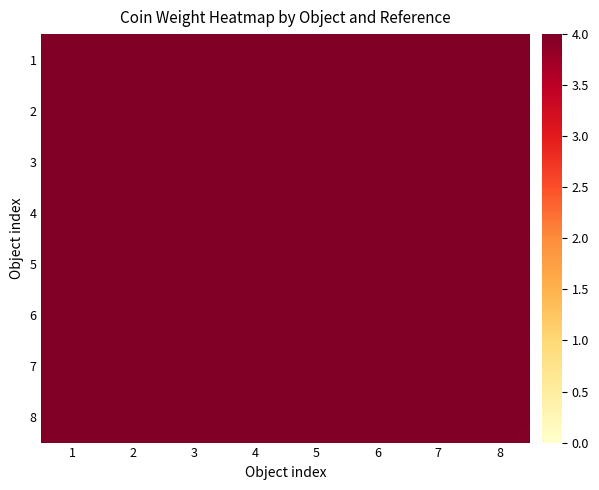

Reading right to left, what are all the values shown in this chart?

1: 8=5.0	7=4.4	6=4.5	5=4.8	4=3.8	3=4.6	2=4.8	1=3.9
2: 8=4.4	7=5.0	6=4.8	5=4.5	4=4.6	3=3.8	2=3.9	1=4.8
3: 8=4.5	7=3.8	6=4.4	5=5.0	4=4.8	3=3.9	2=4.8	1=4.6
4: 8=4.8	7=4.6	6=5.0	5=4.4	4=3.9	3=4.8	2=4.5	1=3.8
5: 8=4.6	7=4.8	6=3.8	5=3.9	4=5.0	3=4.5	2=4.4	1=4.8
6: 8=4.8	7=3.8	6=3.9	5=4.6	4=4.4	3=4.8	2=5.0	1=4.5
7: 8=4.5	7=3.9	6=4.8	5=3.8	4=4.8	3=5.0	2=4.6	1=4.4
8: 8=3.9	7=4.8	6=4.6	5=4.8	4=4.5	3=4.4	2=3.8	1=5.0